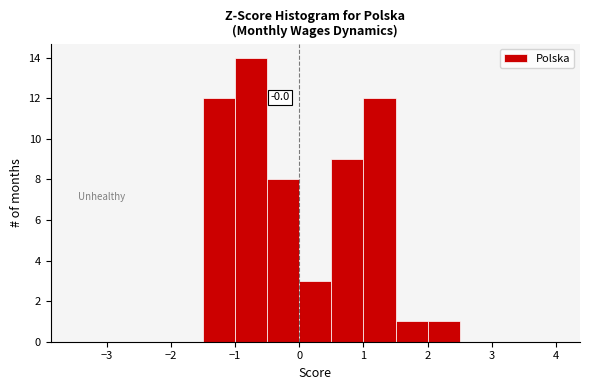

Over which range of the x-axis is the bar tallest?

-1.0 to -0.5